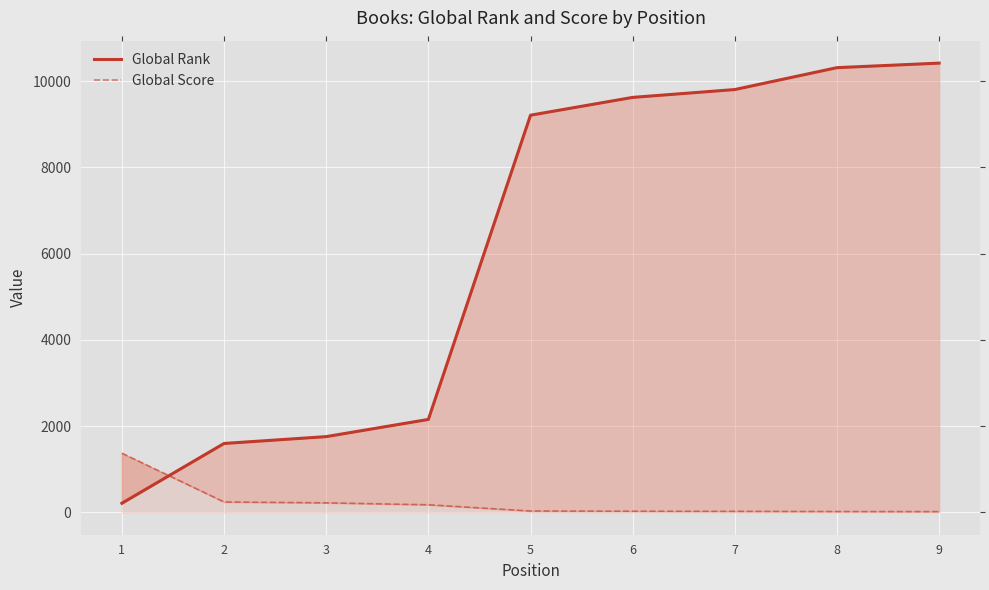

At which label does Global Rank reach its minimum?

1